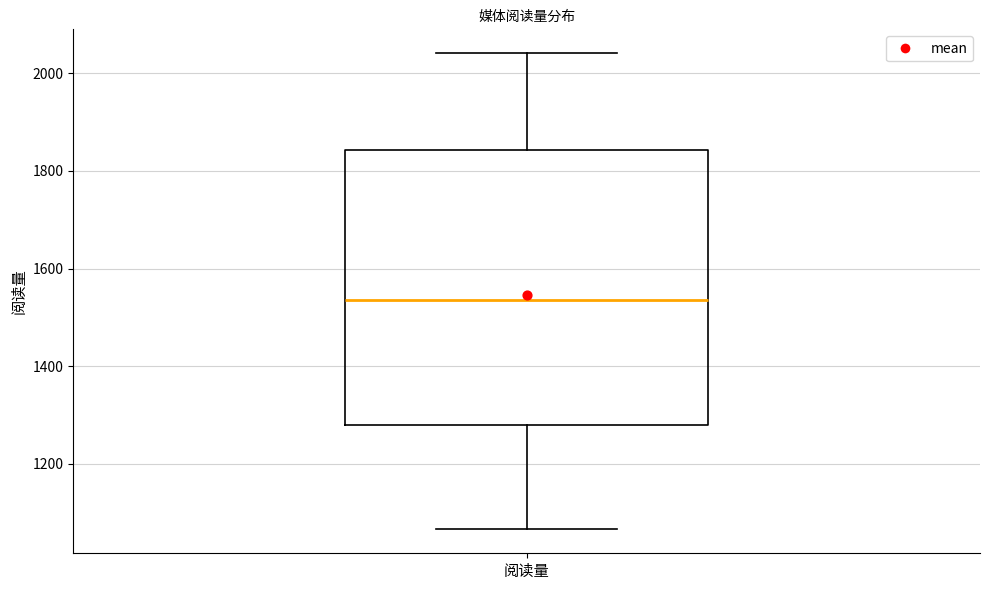

Read this box plot against the y-axis: the position of the median line, the range covered by the box, and the ends of both whiskers. The values are not printed on the chart, so give them approximately, as read against the axis.

median 1540, box 1280 to 1840, whiskers 1060 to 2040